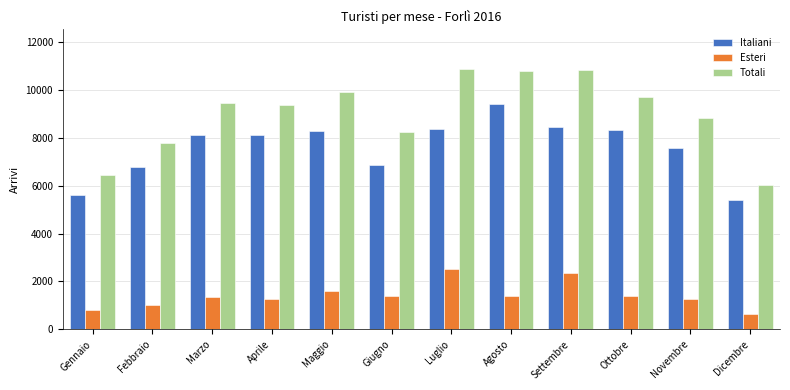

How many data points does each series have?

12